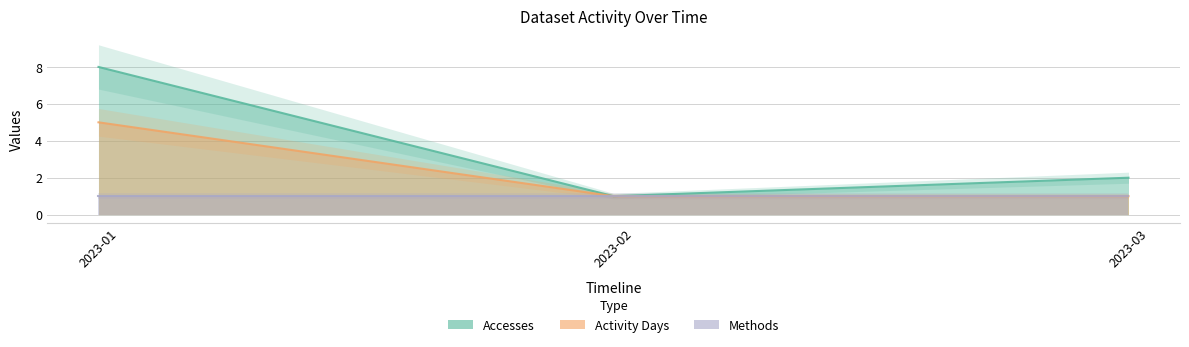

What is the average value of the Activity Days series?

2